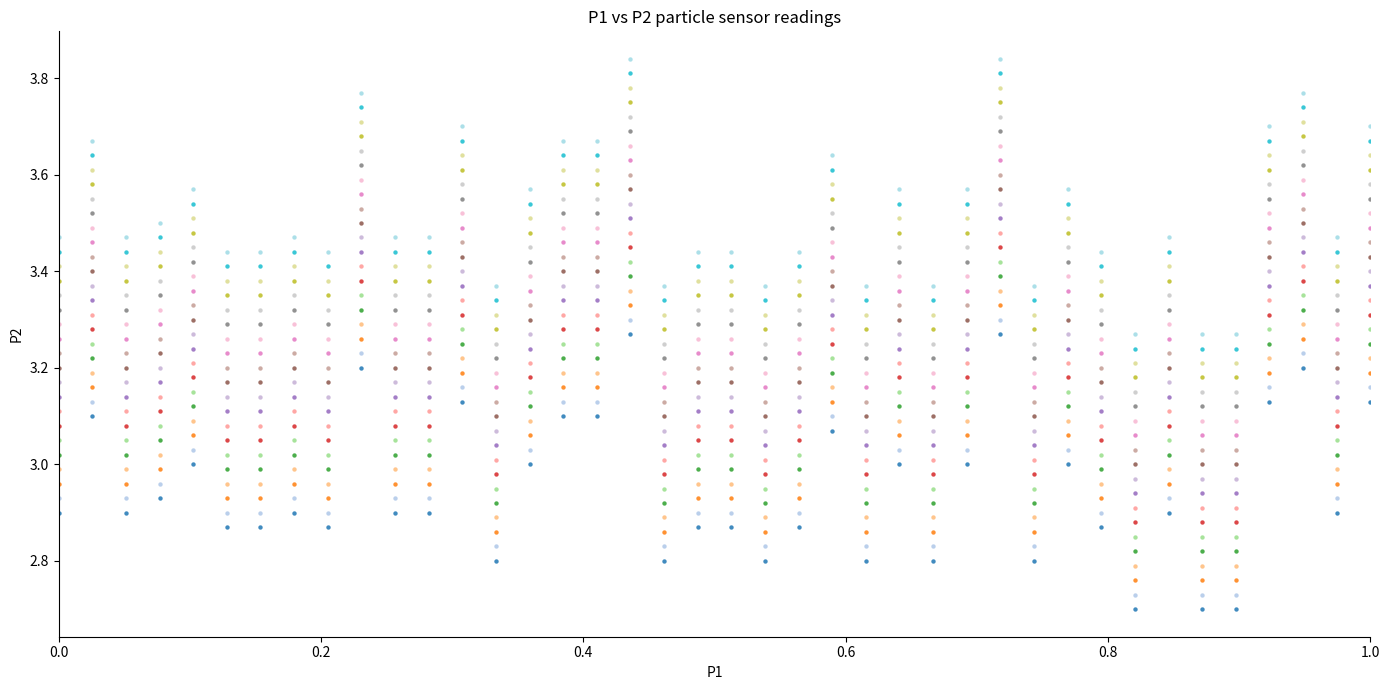

Across all data points, what is the range of Y values (max minus min)?

1.1